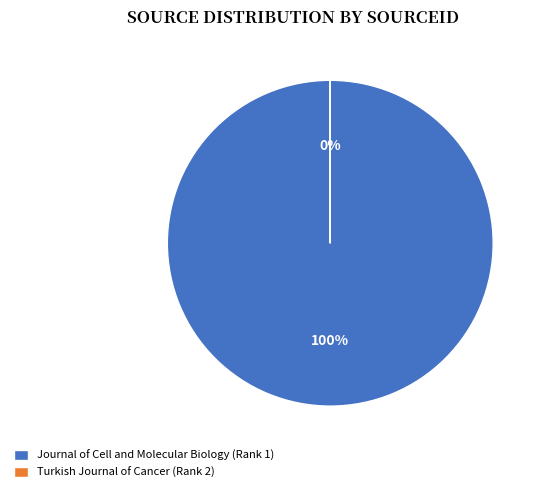

To the nearest percent, what is the difference between the Turkish Journal of Cancer (Rank 2) and Journal of Cell and Molecular Biology (Rank 1) slice percentages?

100%